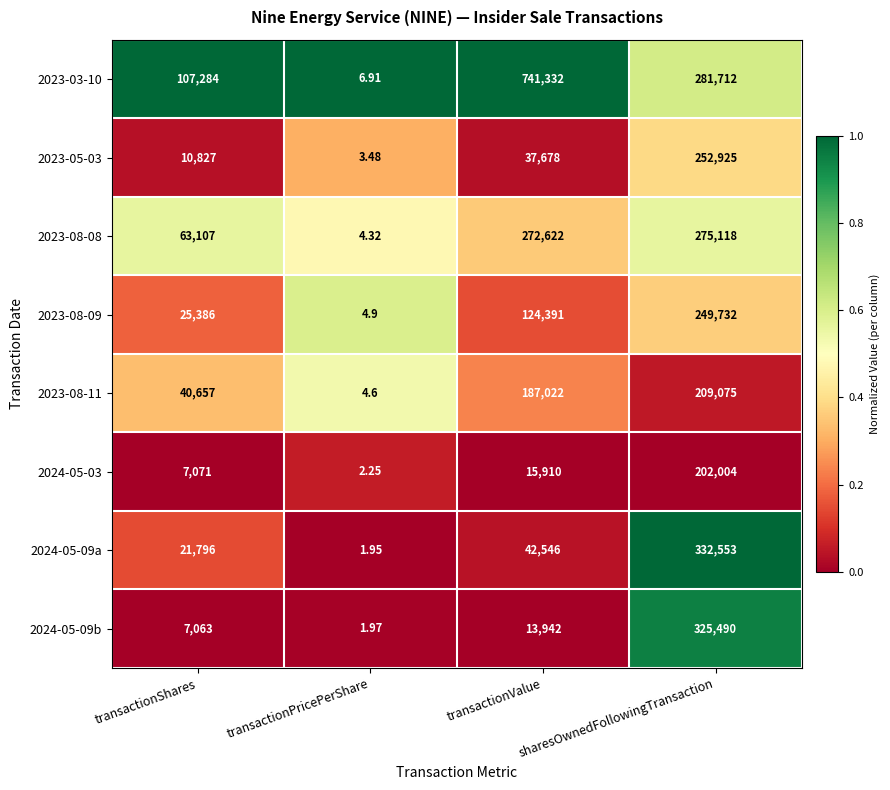

What is the total value across all series at transactionShares?

283191.0